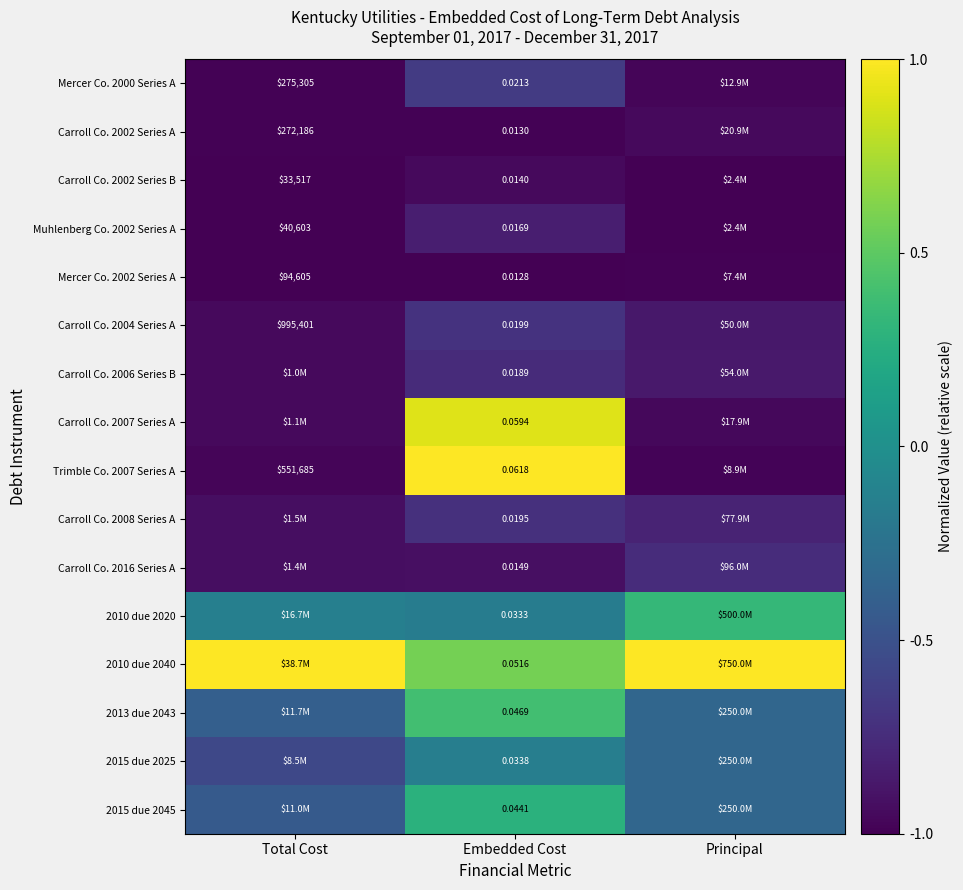

Rank the categories by Carroll Co. 2002 Series B value from lowest to highest.

Total Cost, Principal, Embedded Cost